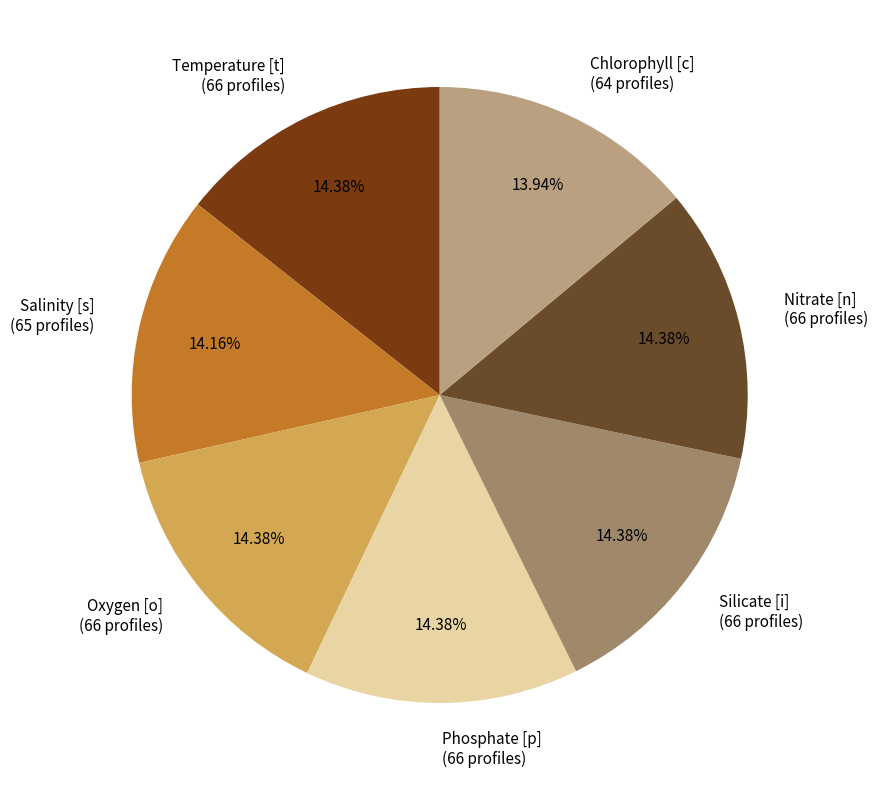

Approximately how many times larger is the value at Nitrate [n] (66 profiles) compared to Chlorophyll [c] (64 profiles)?

1.0